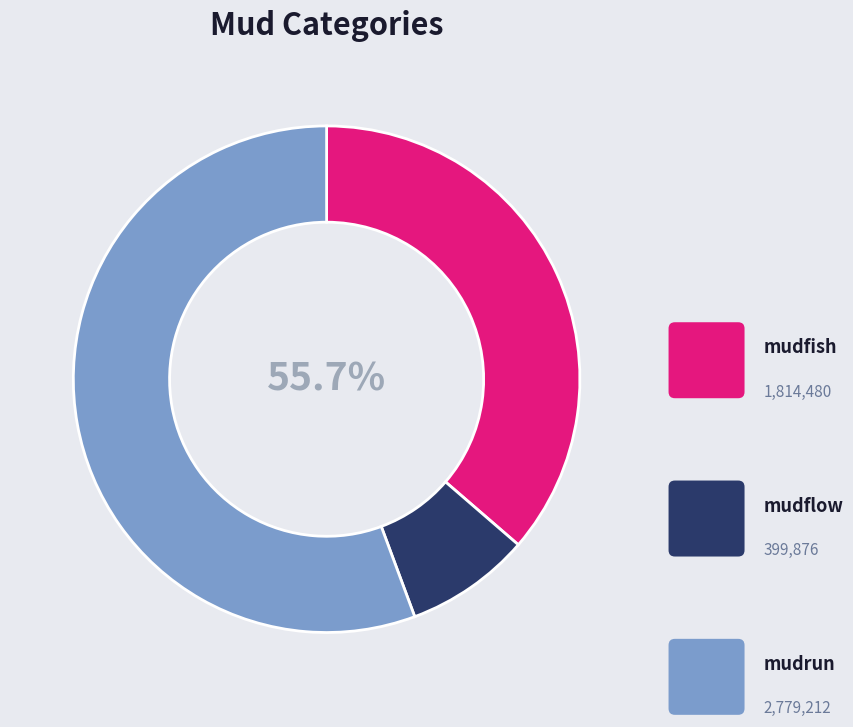

True or false: mudfish accounts for 36% of the total.

True